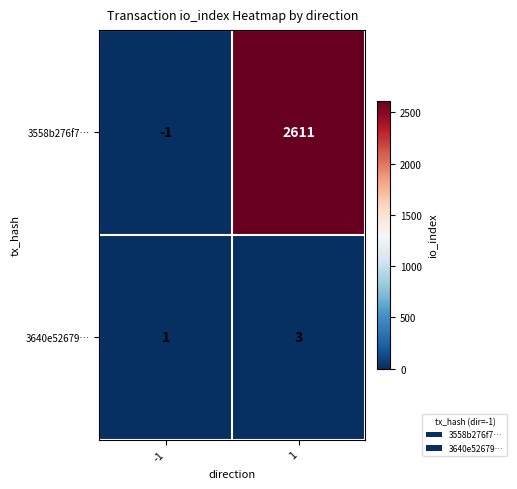

What is the maximum value for 3640e52679…?

3